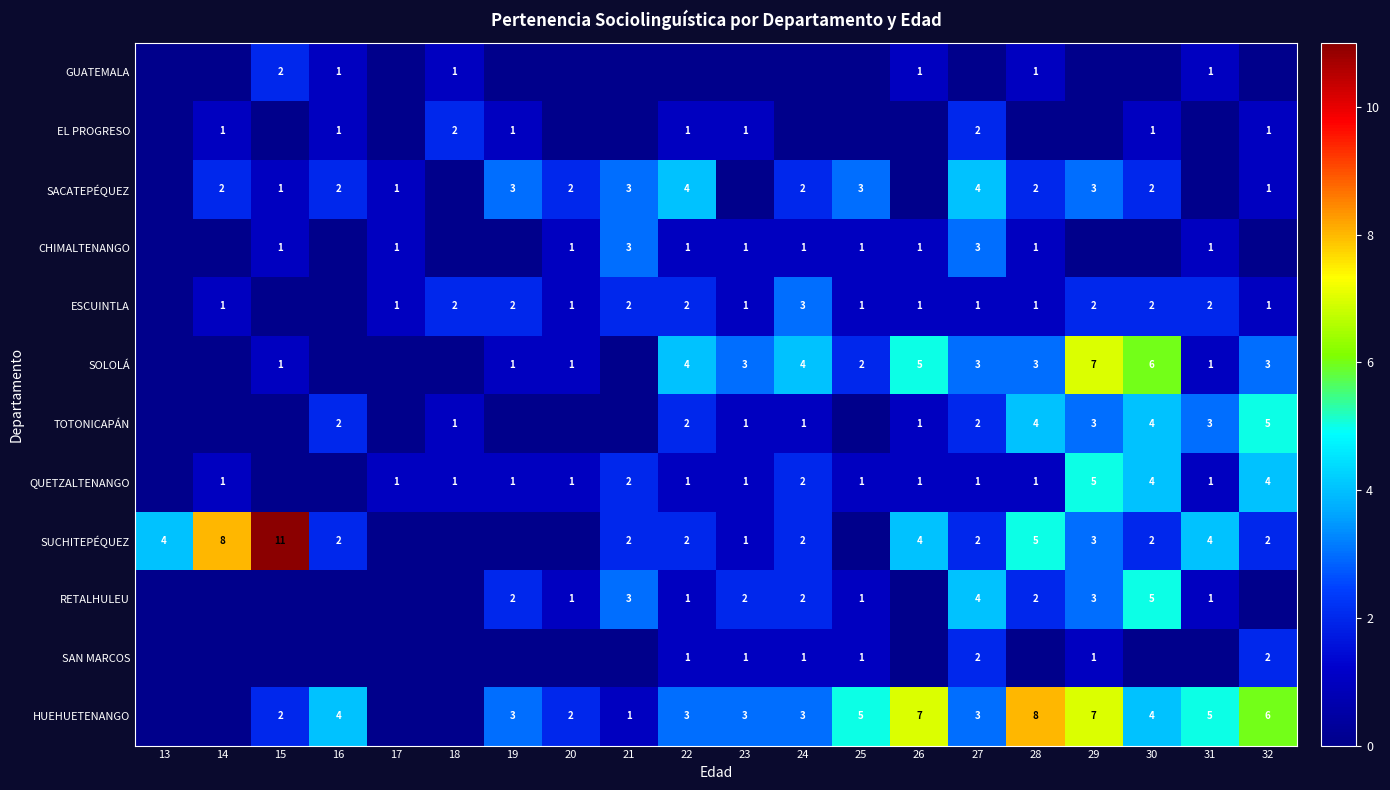

At which category does the chart reach its minimum across all series?

13